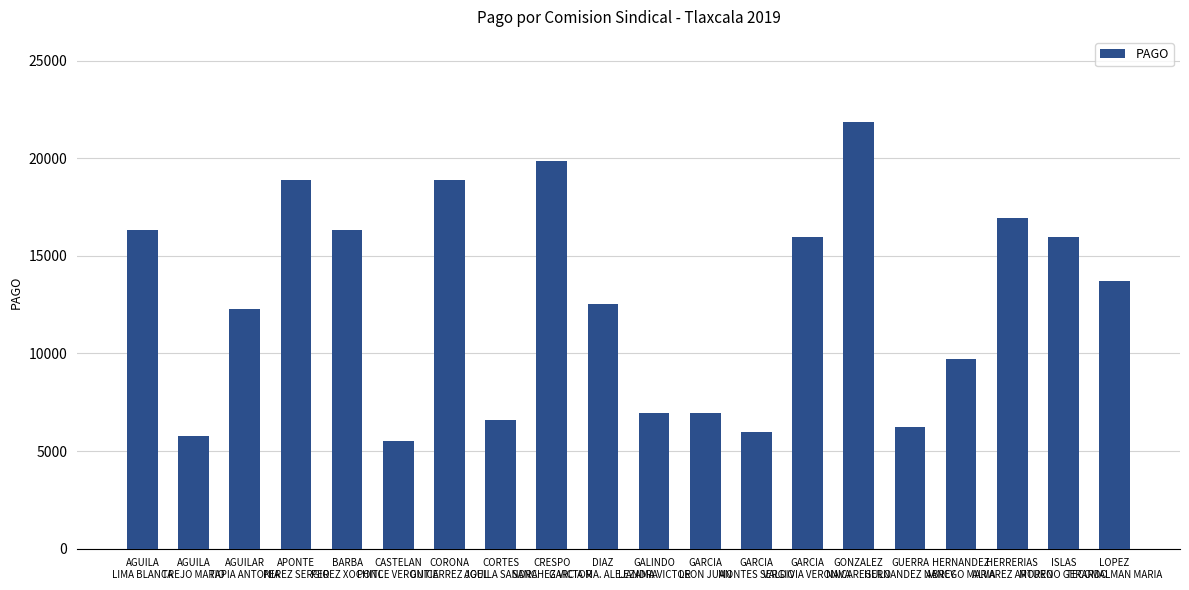

How many data points are above 13691?

10